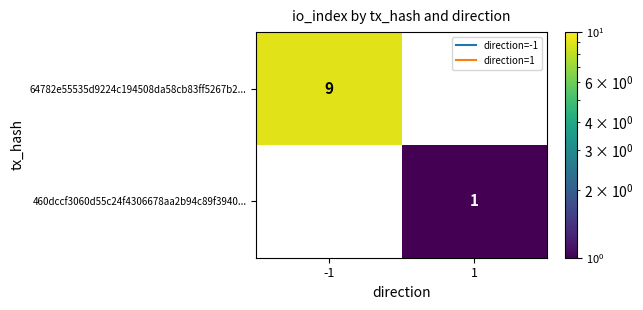

Between -1 and 1, which series saw the biggest shift?

64782e55535d9224c194508da58cb83ff5267b2...